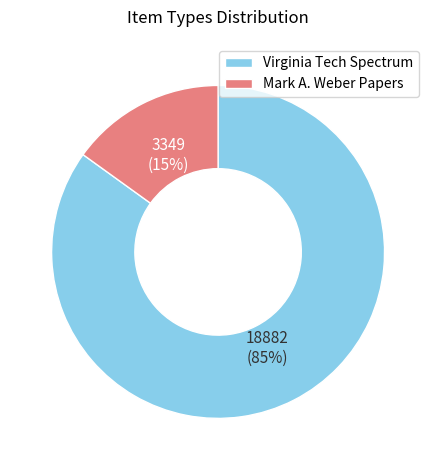

Which slice is the smallest?

Mark A. Weber Papers